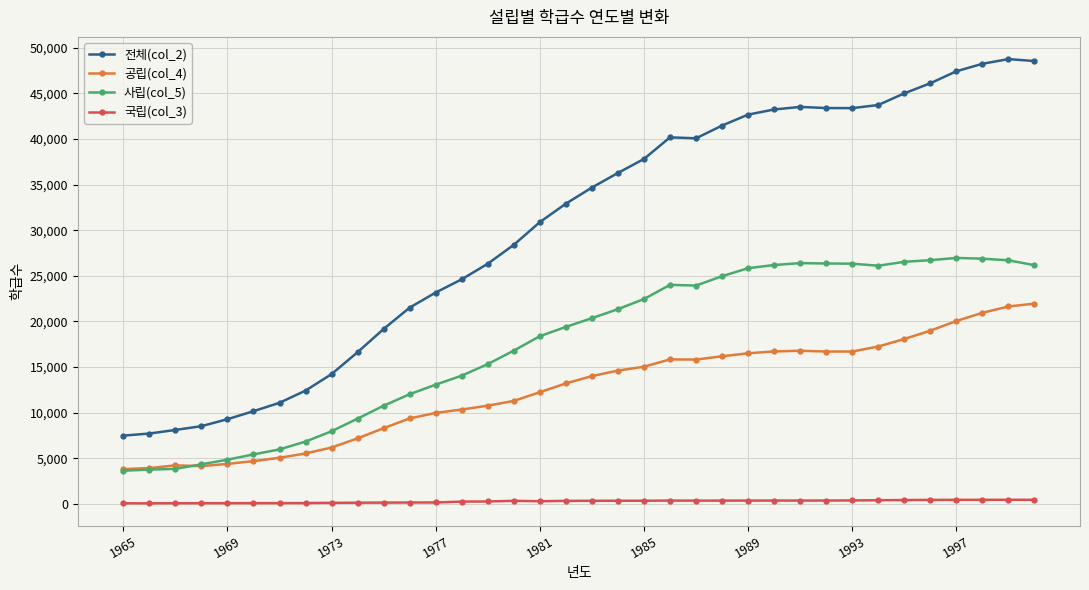

List the series in order of their peak value, highest first.

전체(col_2), 사립(col_5), 공립(col_4), 국립(col_3)